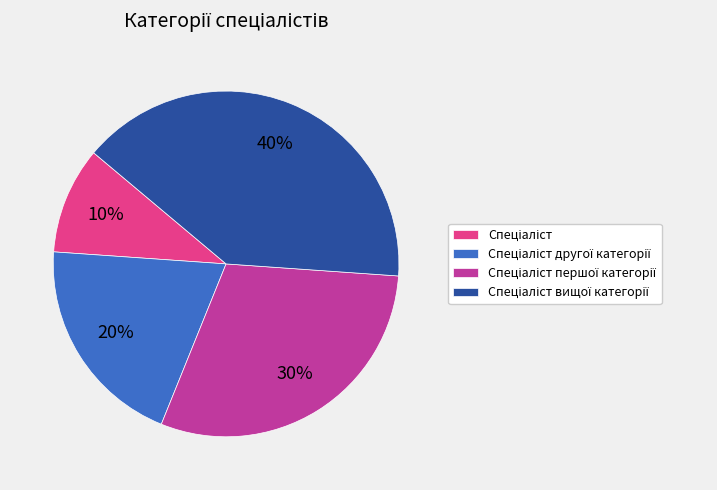

How many slices are in this pie chart?

4